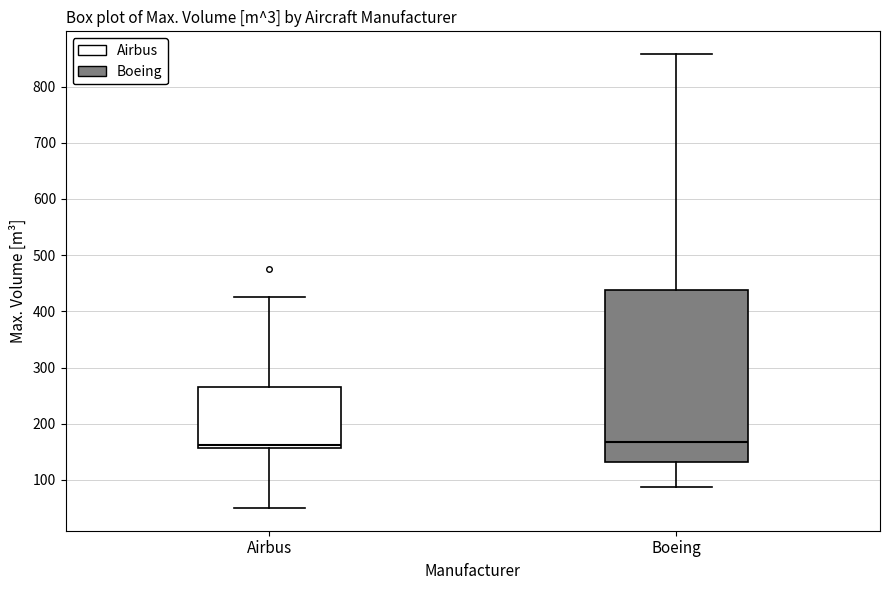

Comparing the boxes themselves (not the whiskers), which one is the tallest?

Boeing